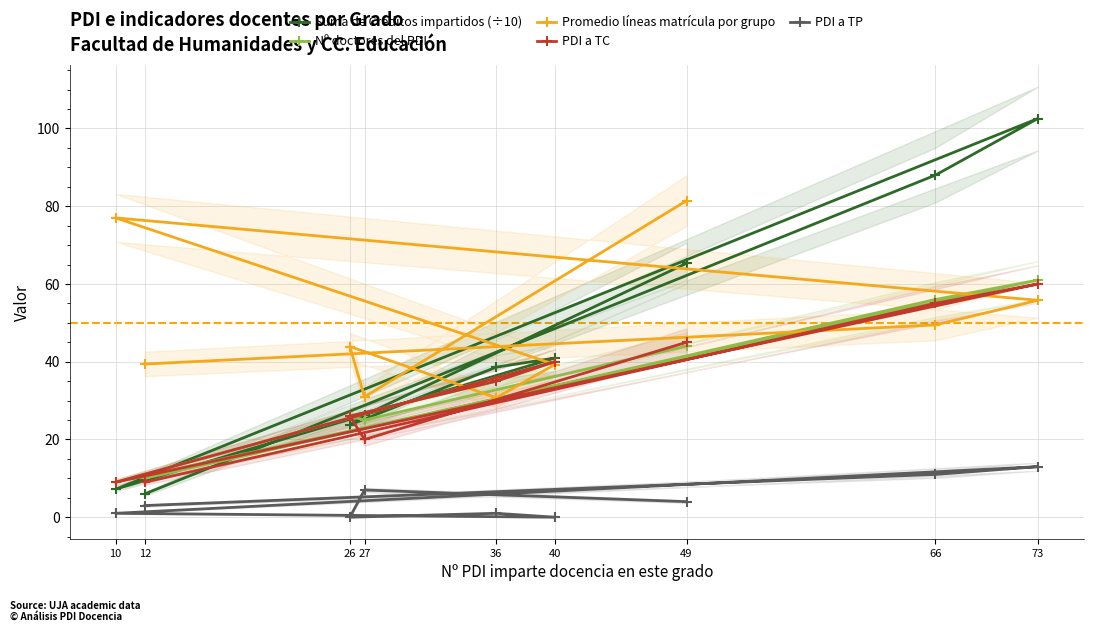

What is the spread (max minus min) of values at 73?

89.6